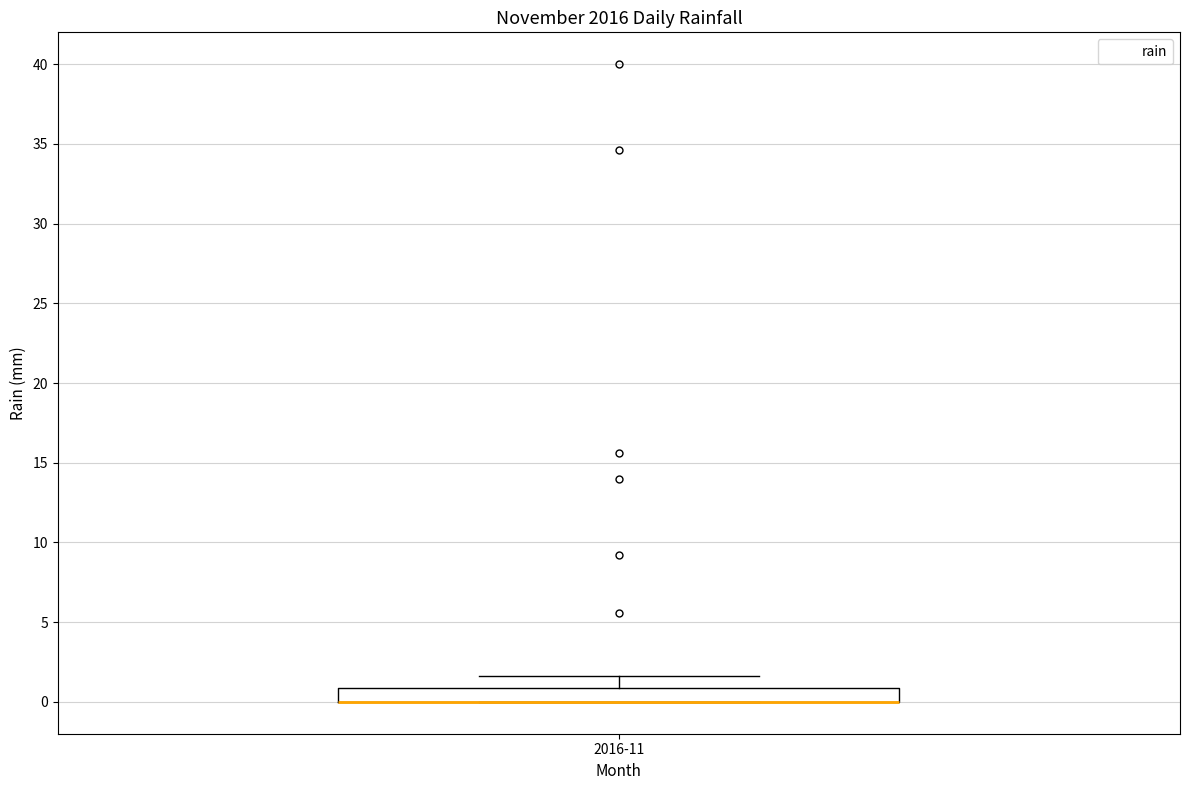

Read this box plot against the y-axis: the position of the median line, the range covered by the box, and the ends of both whiskers. The values are not printed on the chart, so give them approximately, as read against the axis.

median 0.0 (drawn on the box's lower edge), box 0.0 to 1.0, whiskers 0.0 to 1.5